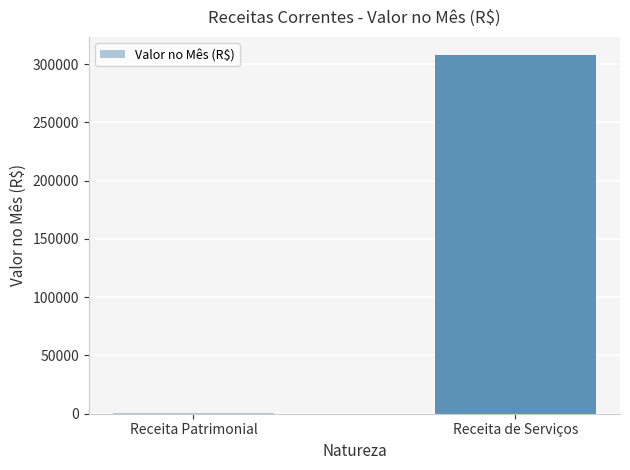

What is the greatest value displayed?

307756.0